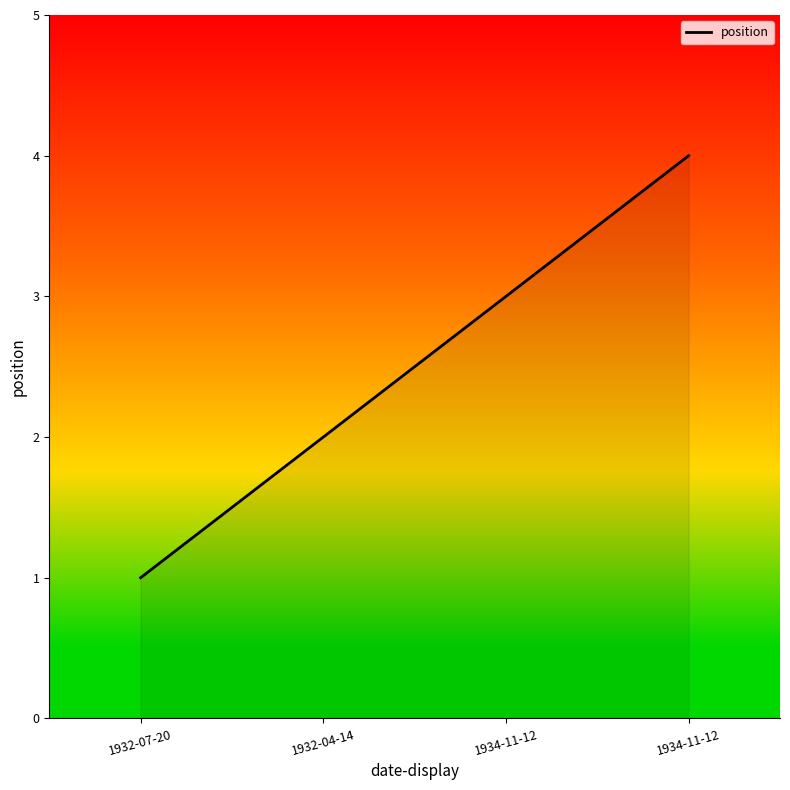

How many lines are shown in the chart?

1